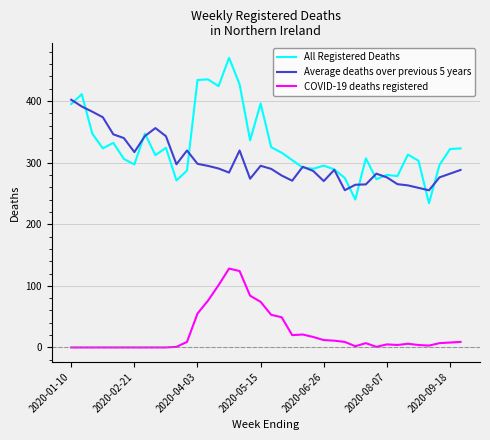

True or false: COVID-19 deaths registered and All Registered Deaths intersect in this chart.

False